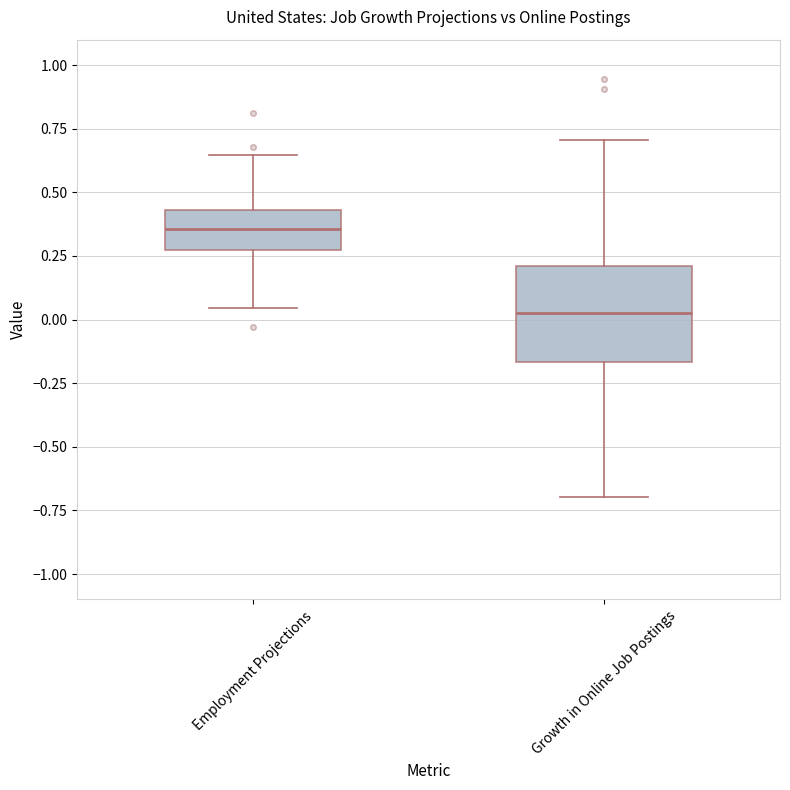

Reading left to right, read every box against the y-axis: the position of its median line, the range the box covers, and the ends of its whiskers. The values are not printed on the chart, so give them approximately, as read against the axis.

Employment Projections: median 0.35, box 0.25 to 0.45, whiskers 0.05 to 0.65
Growth in Online Job Postings: median 0.05, box -0.15 to 0.20, whiskers -0.70 to 0.70